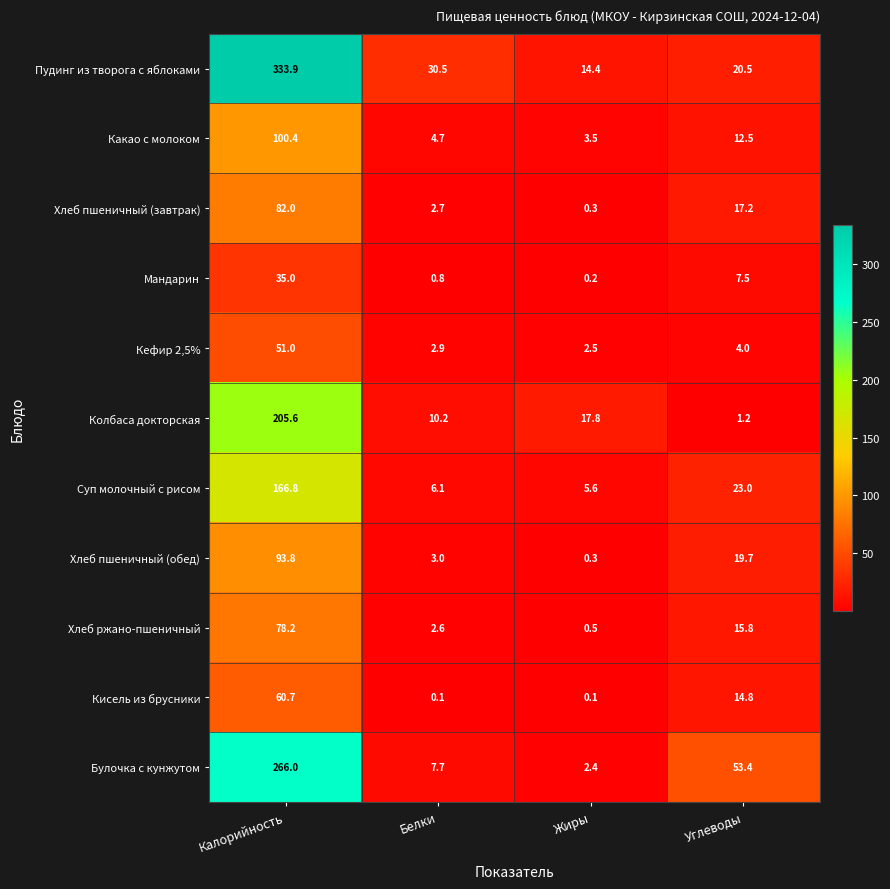

Rank the categories by Хлеб пшеничный (обед) value from highest to lowest.

Калорийность, Углеводы, Белки, Жиры